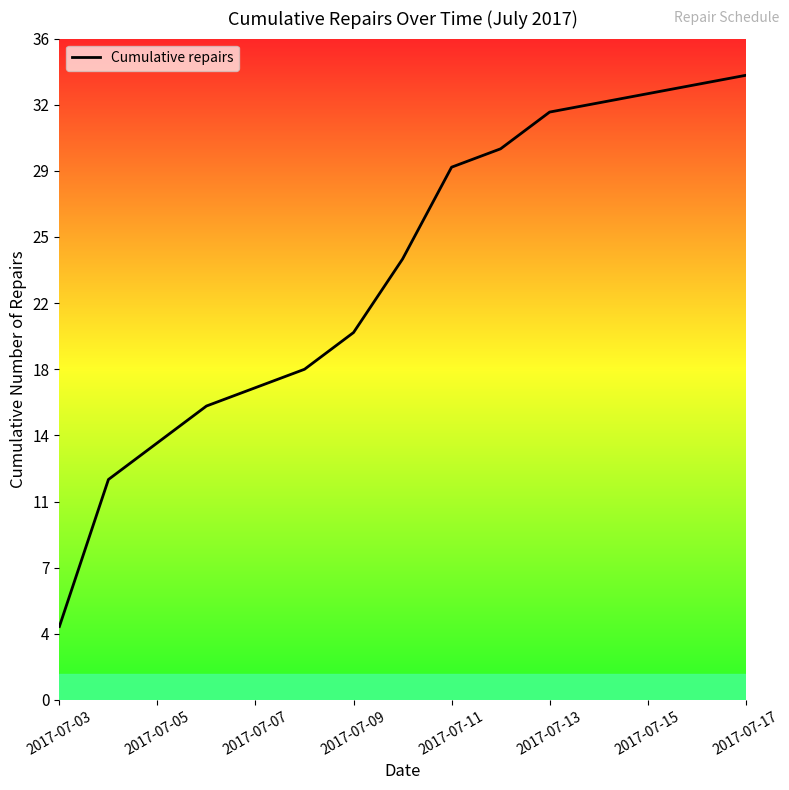

Does the chart have visible grid lines?

No